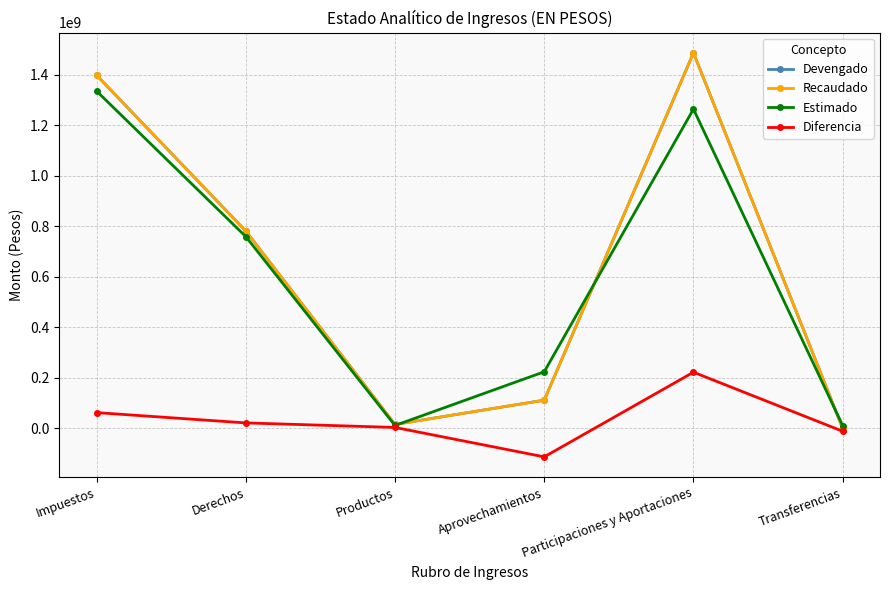

How many data points in Devengado are less than 781874154?

3